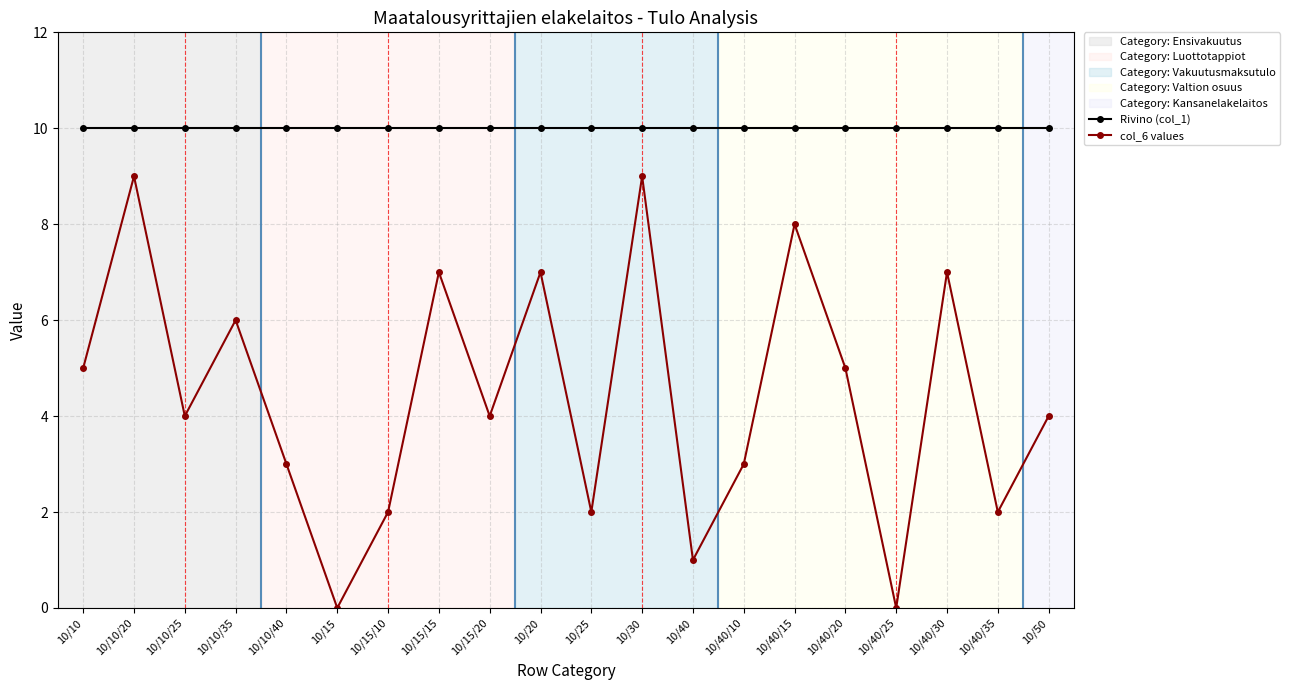

True or false: Rivino (col_1) and col_6 values intersect in this chart.

False